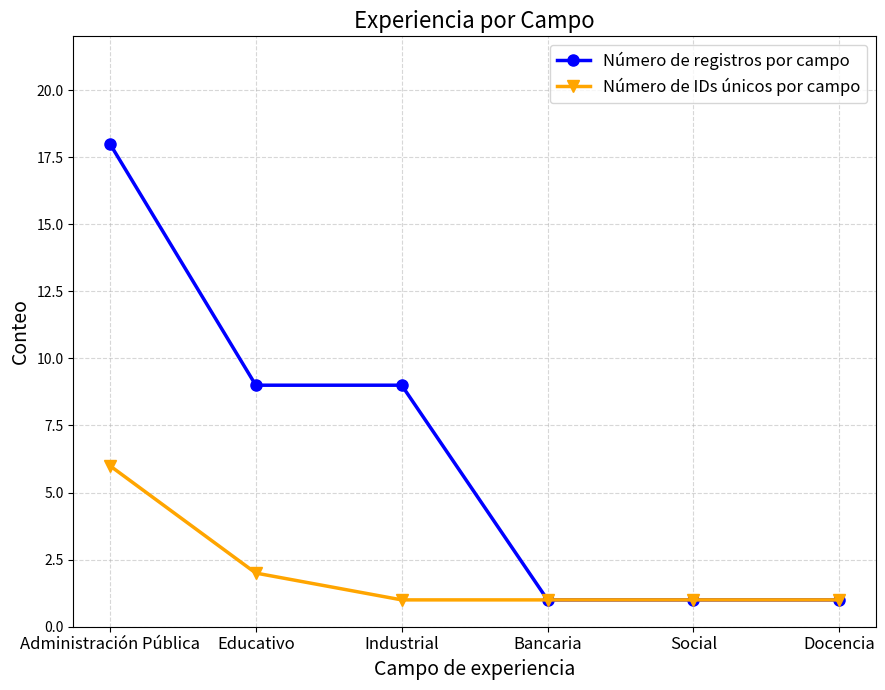

At Industrial, list the series in order from smallest to largest.

Número de IDs únicos por campo, Número de registros por campo